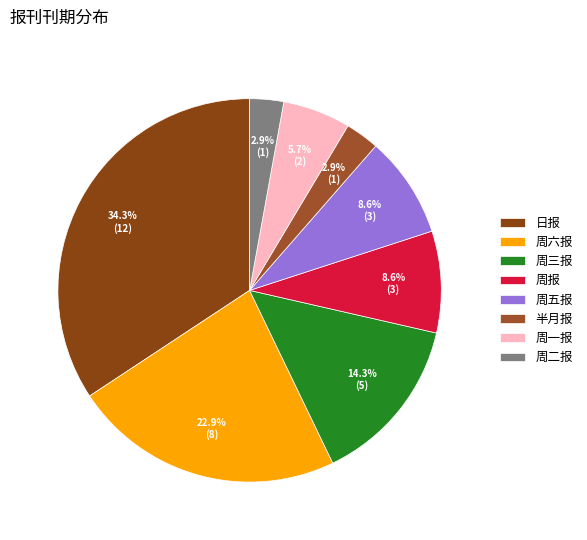

Does 日报 account for over 50% of the chart?

No